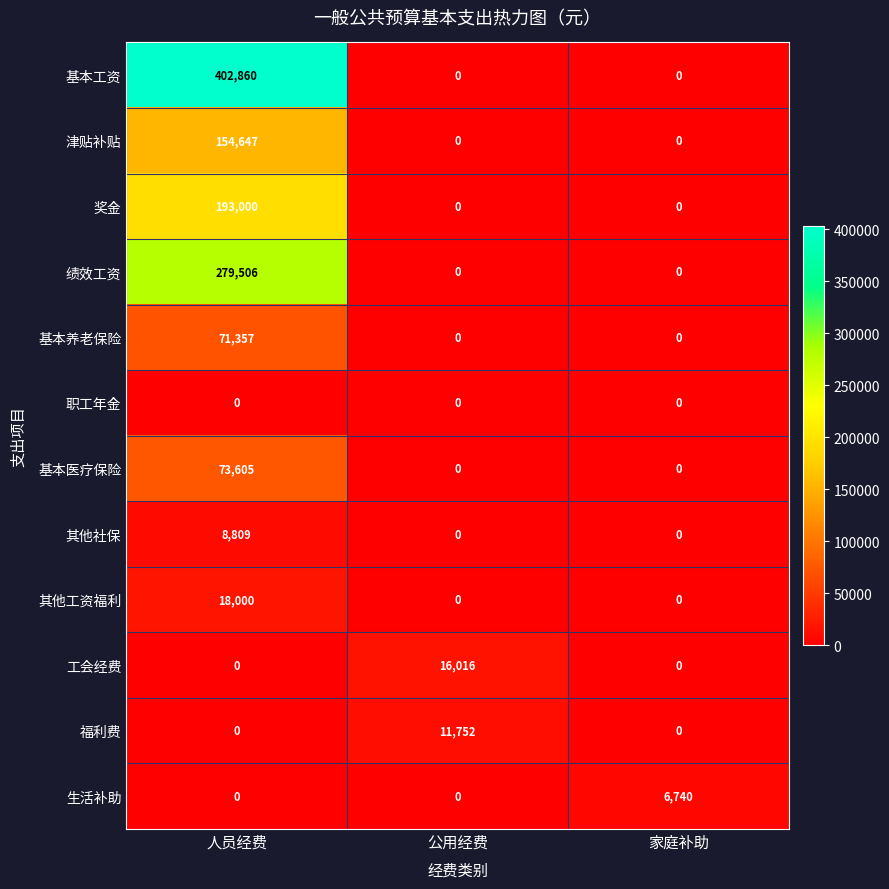

Which series changed the most between 人员经费 and 家庭补助?

基本工资